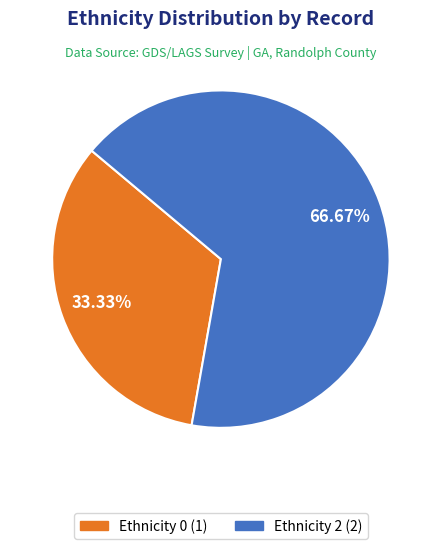

Is there any slice that represents more than half of the pie?

Yes